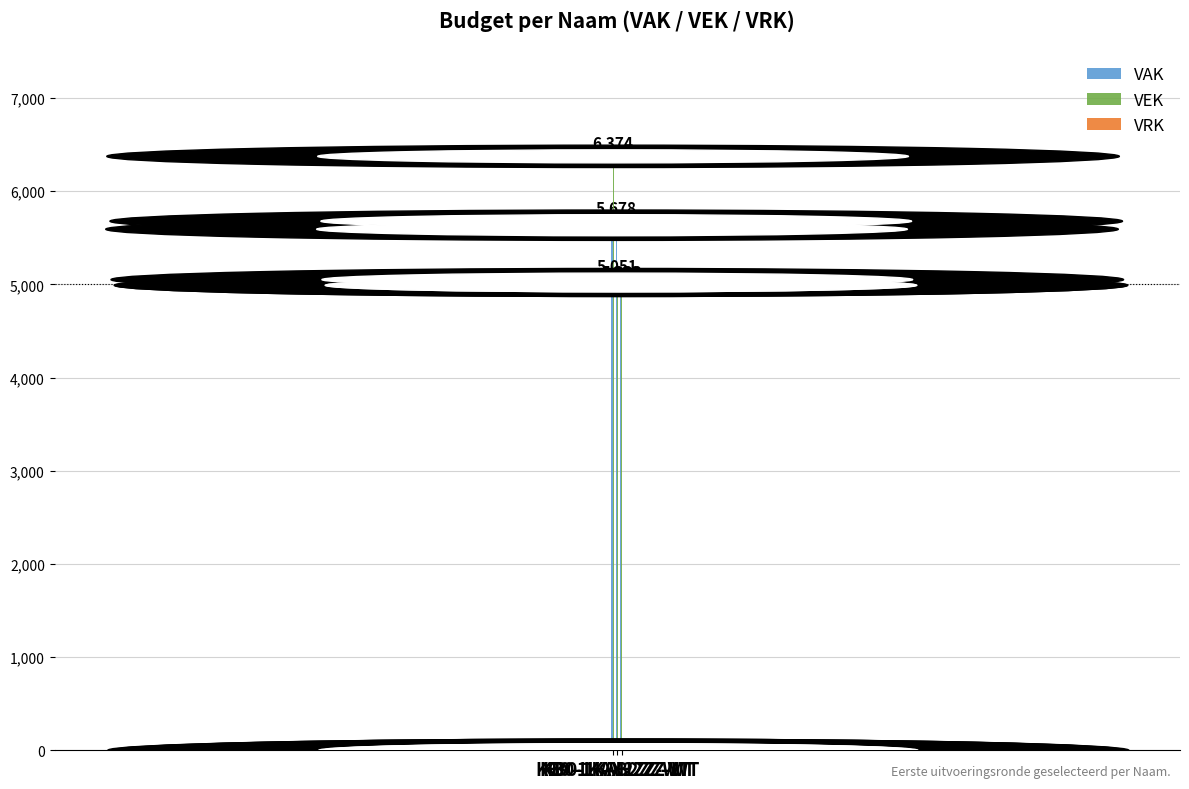

What is the highest value of the VAK series?

5678